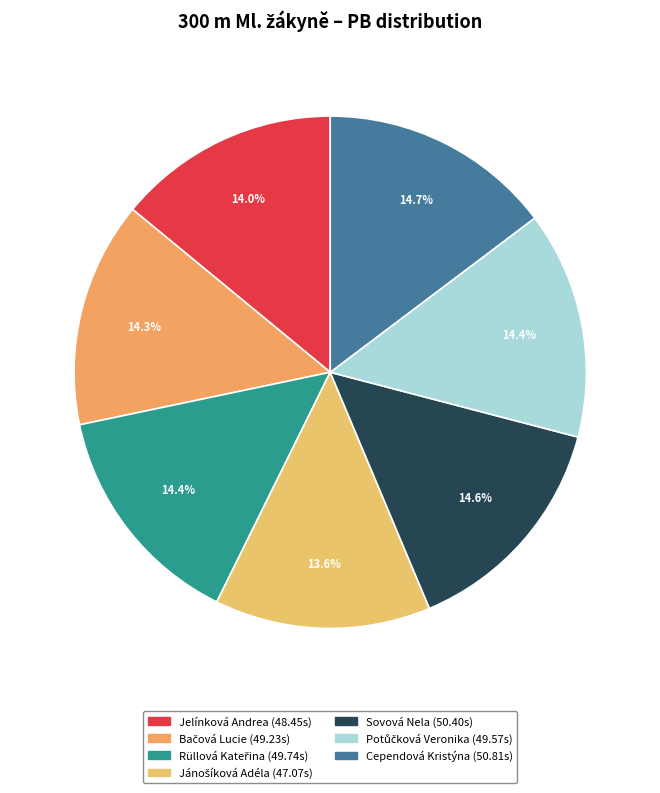

How many segments does this pie chart have?

7